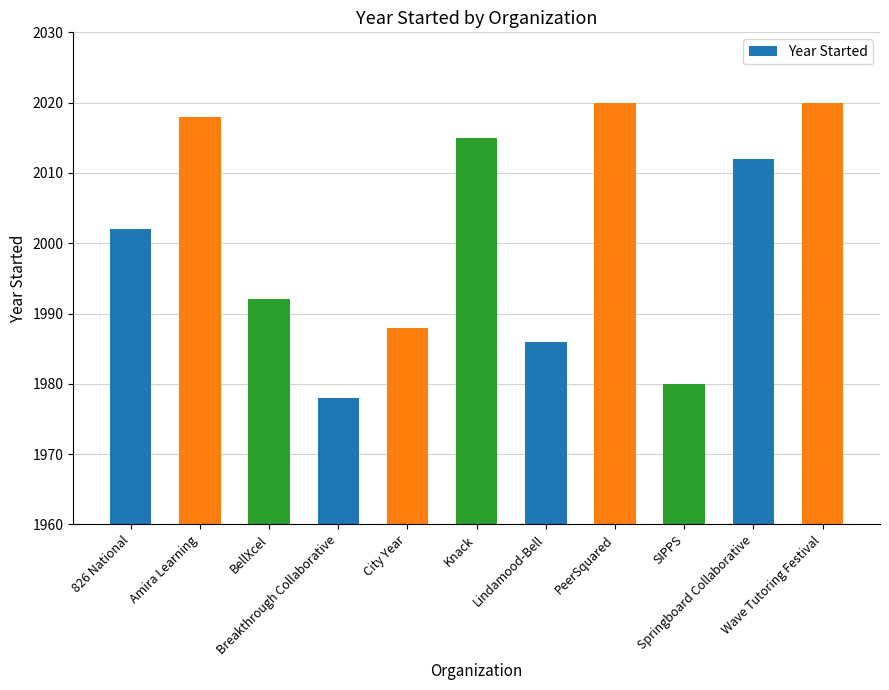

Which label corresponds to the smallest value in the chart?

Breakthrough Collaborative